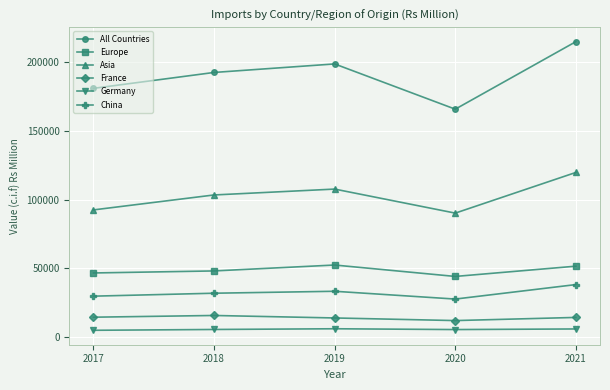

Read the All Countries value at 2018, to the nearest 10.

192440